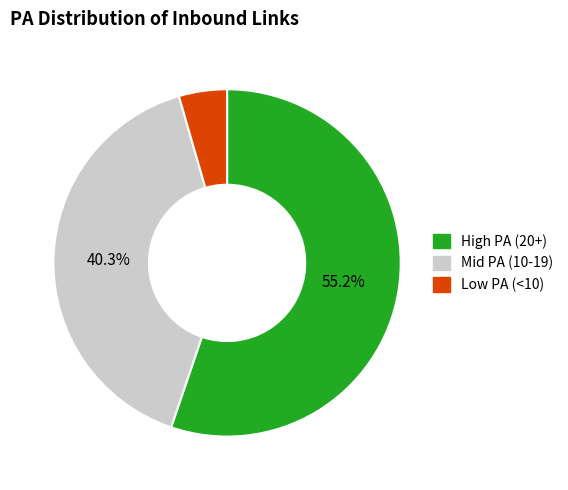

Rank the categories by value from lowest to highest.

Low PA (<10), Mid PA (10-19), High PA (20+)